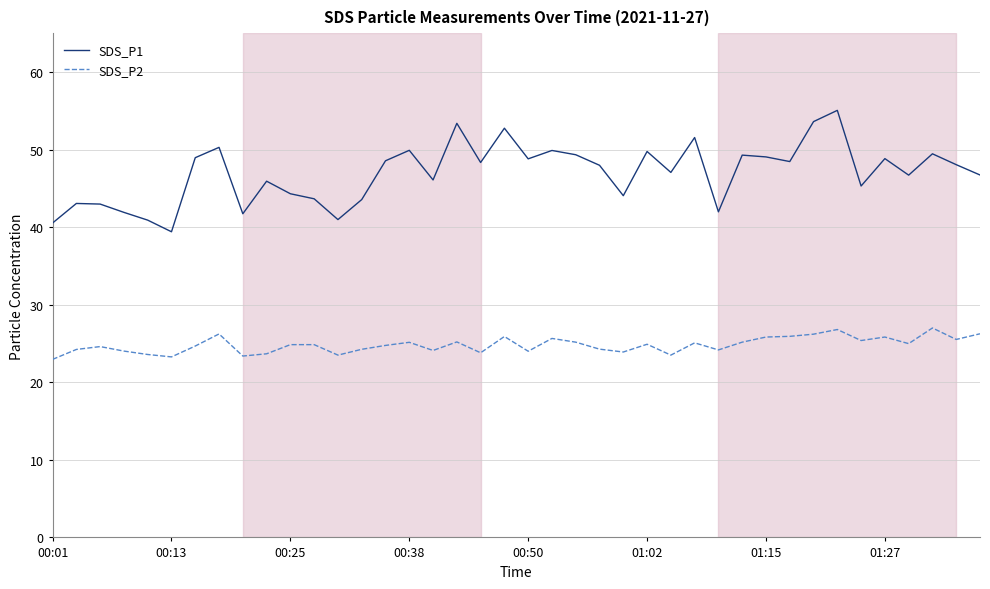

Which series has the widest spread of values?

SDS_P1